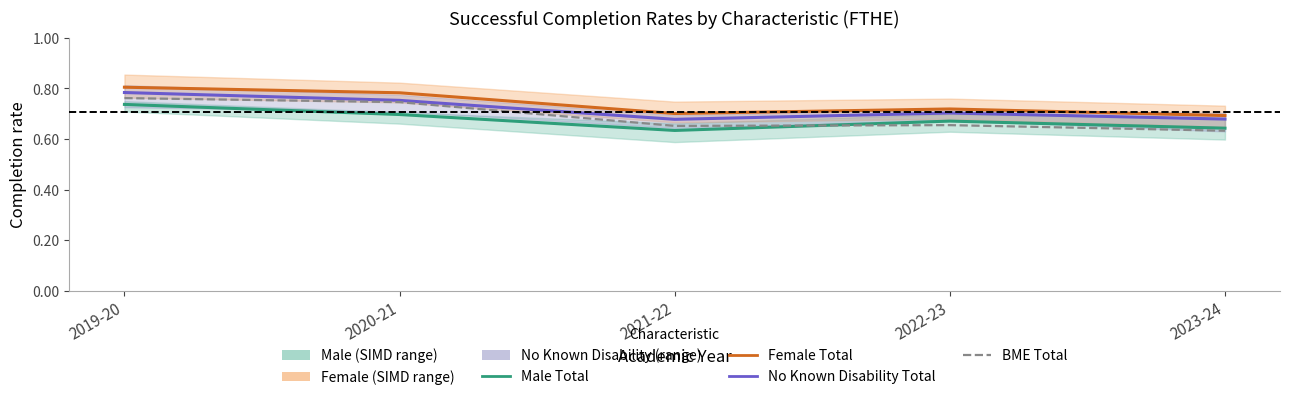

Where is the first local minimum for No Known Disability Total?

2021-22